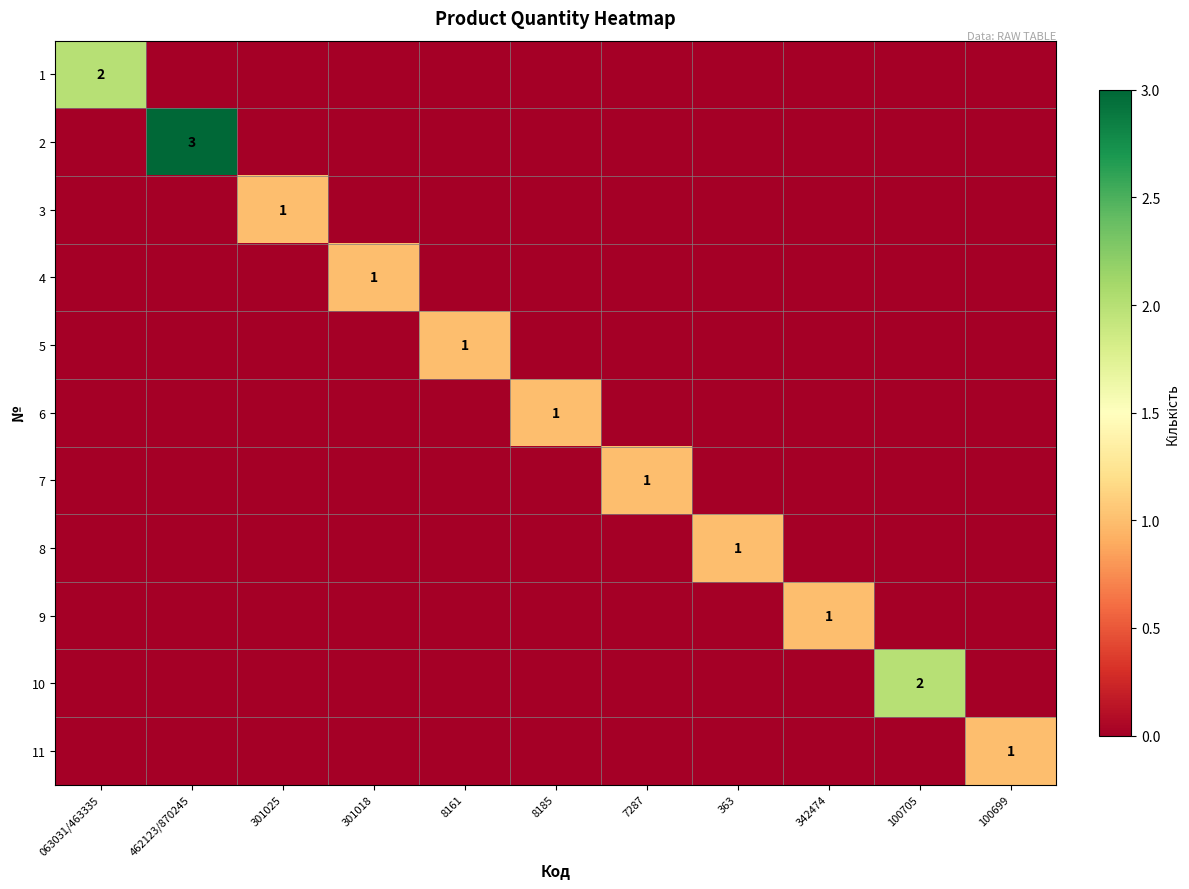

True or false: 9 has a value of 1 at 342474.

True